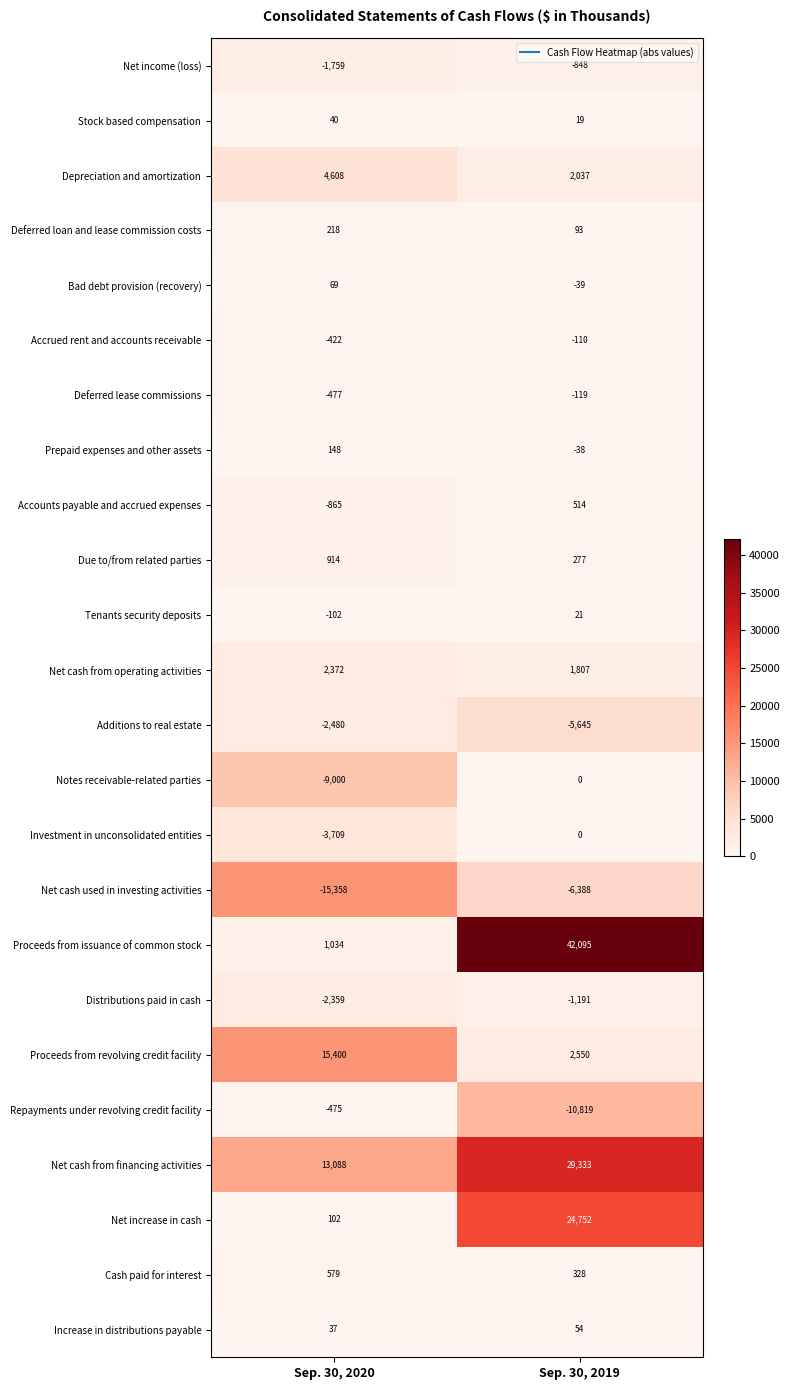

Which category has the lowest value across all series?

Sep. 30, 2020